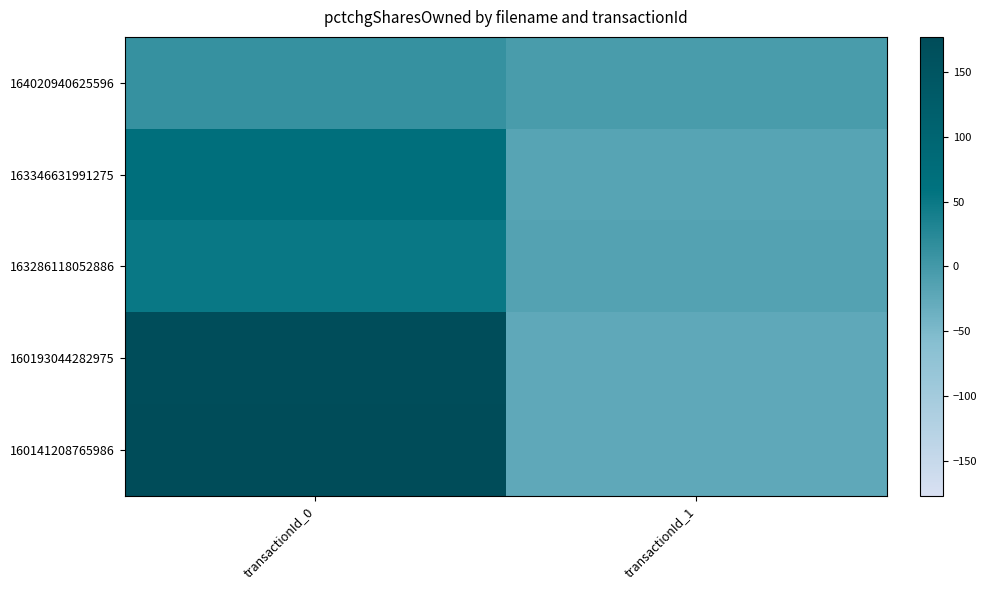

What is the difference between the highest and lowest values at transactionId_1?

19